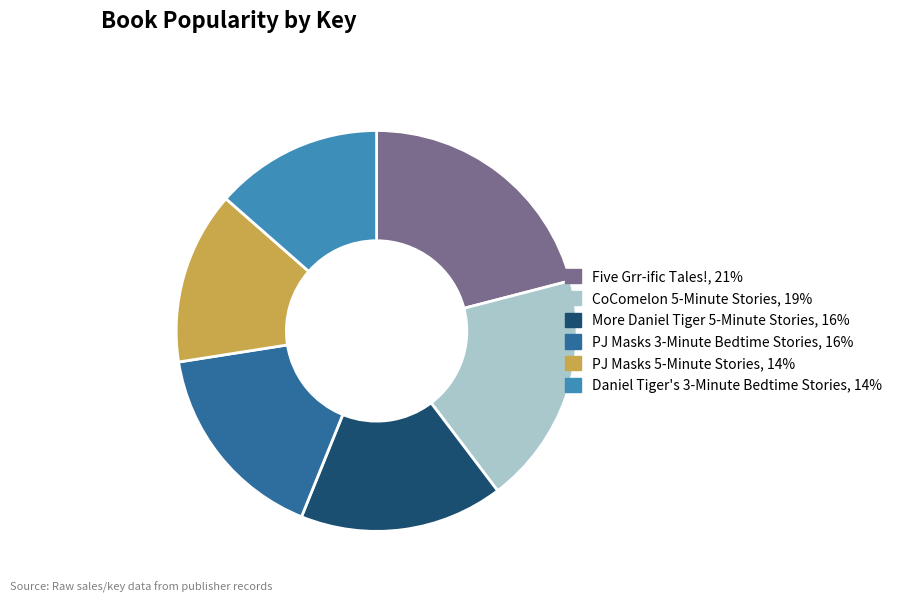

What is the ratio of the value at PJ Masks 5-Minute Stories to the value at CoComelon 5-Minute Stories?

0.7